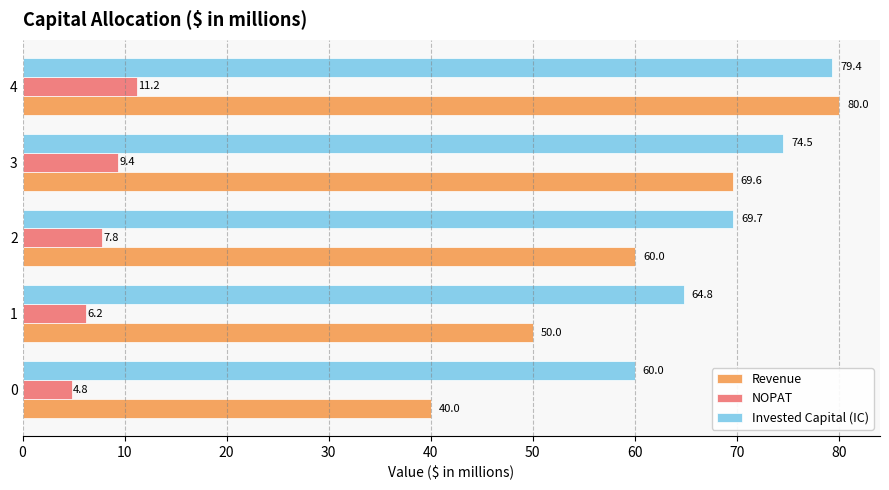

What is the average value of the Revenue series?

59.9